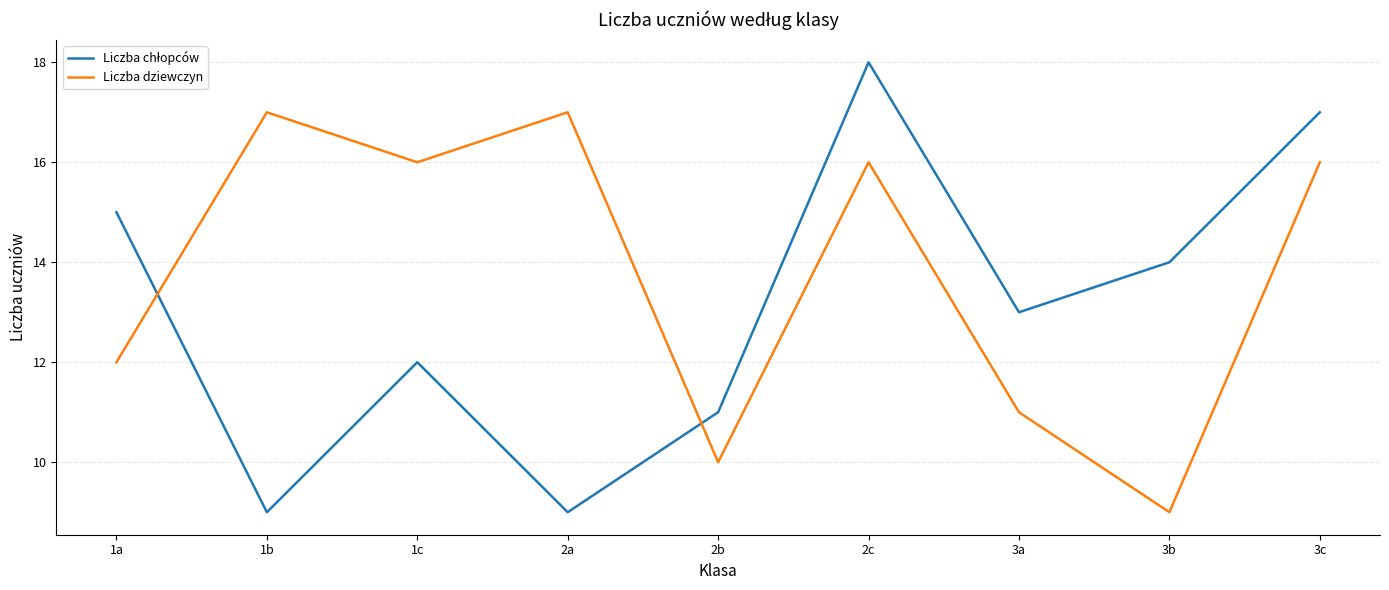

What is the total value across all series at 3a?

24